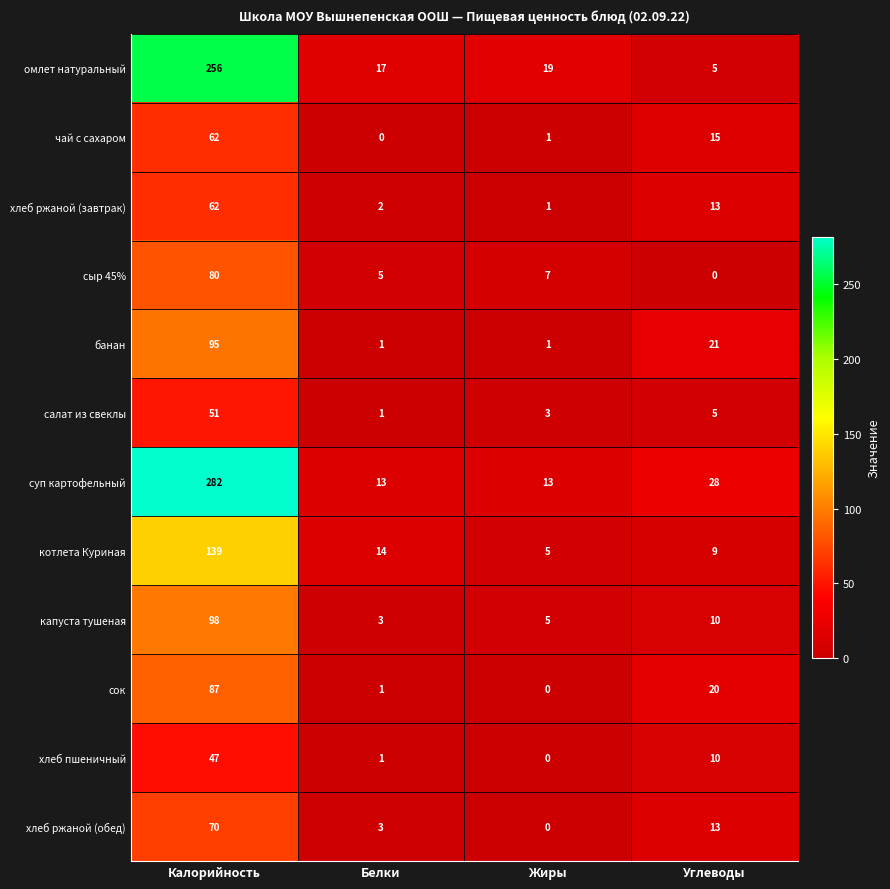

What is the approximate value of салат из свеклы at Жиры?

3